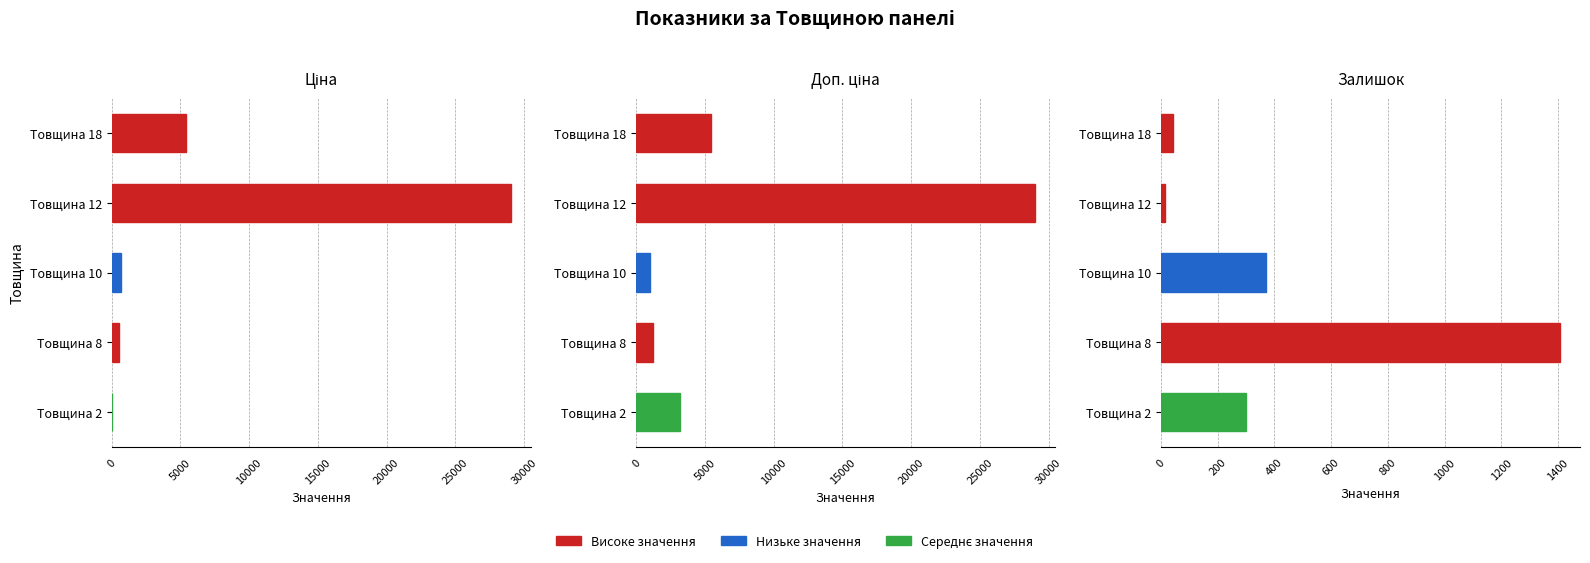

Which category has the lowest value in the Середня доп. ціна series?

Товщина 10